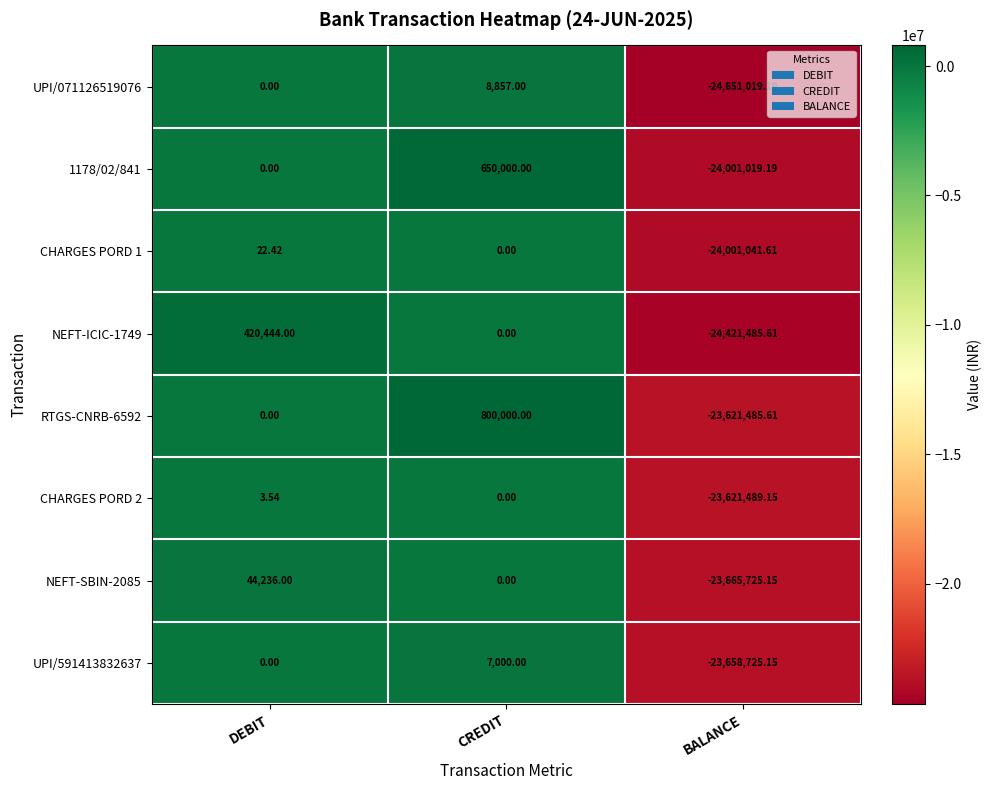

At which label is RTGS-CNRB-6592 closest to -11410742?

DEBIT